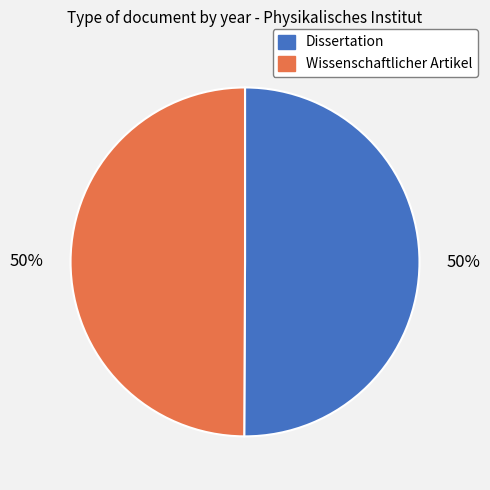

Combined, do Dissertation and Wissenschaftlicher Artikel account for over 50%?

Yes